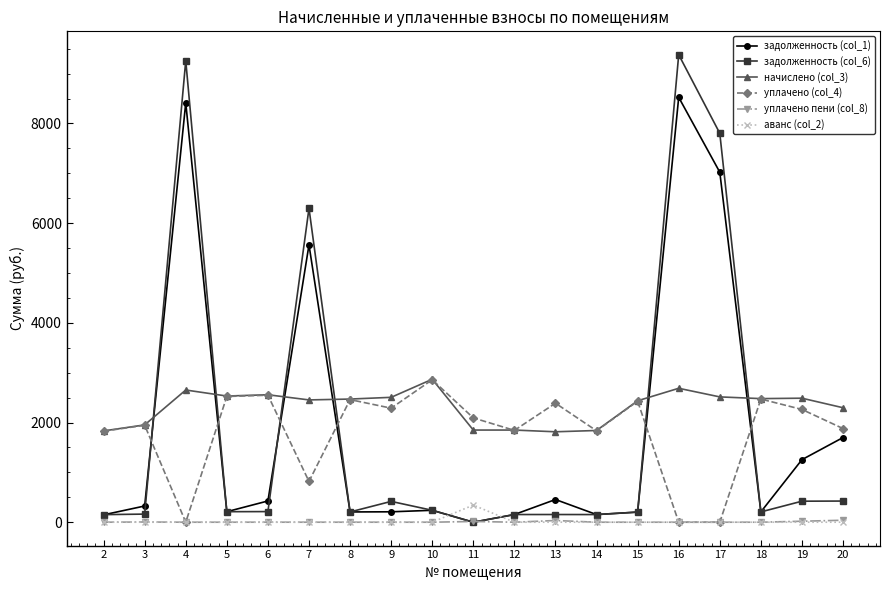

True or false: задолженность (col_1) and аванс (col_2) intersect in this chart.

True